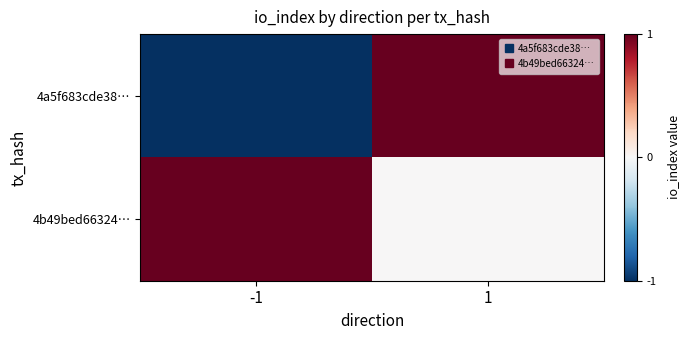

How many distinct data groups are displayed?

2